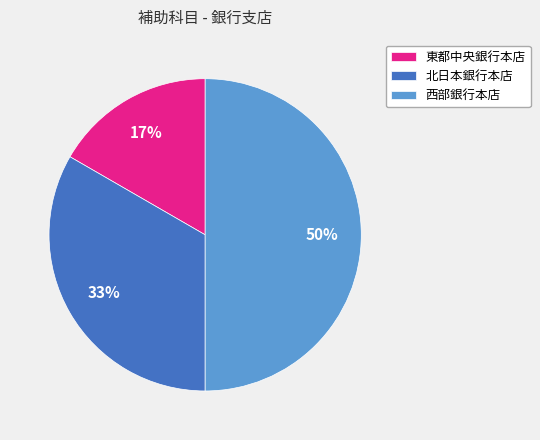

How many segments does this pie chart have?

3